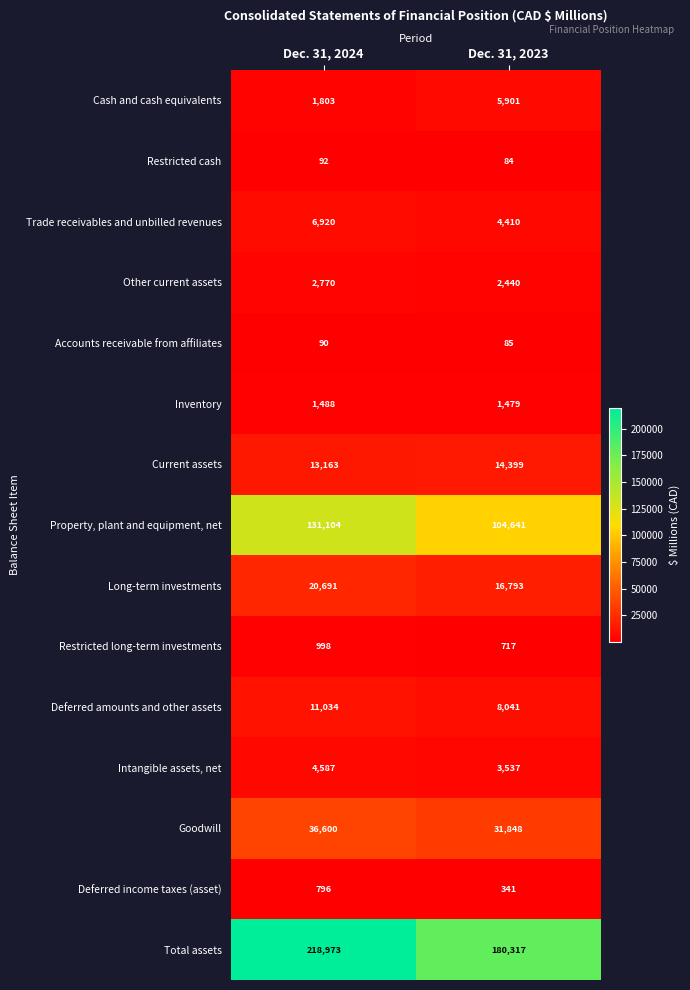

Reading left to right, what are all the values shown in this chart?

Cash and cash equivalents: 1803	5901
Restricted cash: 92	84
Trade receivables and unbilled revenues: 6920	4410
Other current assets: 2770	2440
Accounts receivable from affiliates: 90	85
Inventory: 1488	1479
Current assets: 13163	14399
Property, plant and equipment, net: 131104	104641
Long-term investments: 20691	16793
Restricted long-term investments: 998	717
Deferred amounts and other assets: 11034	8041
Intangible assets, net: 4587	3537
Goodwill: 36600	31848
Deferred income taxes (asset): 796	341
Total assets: 218973	180317